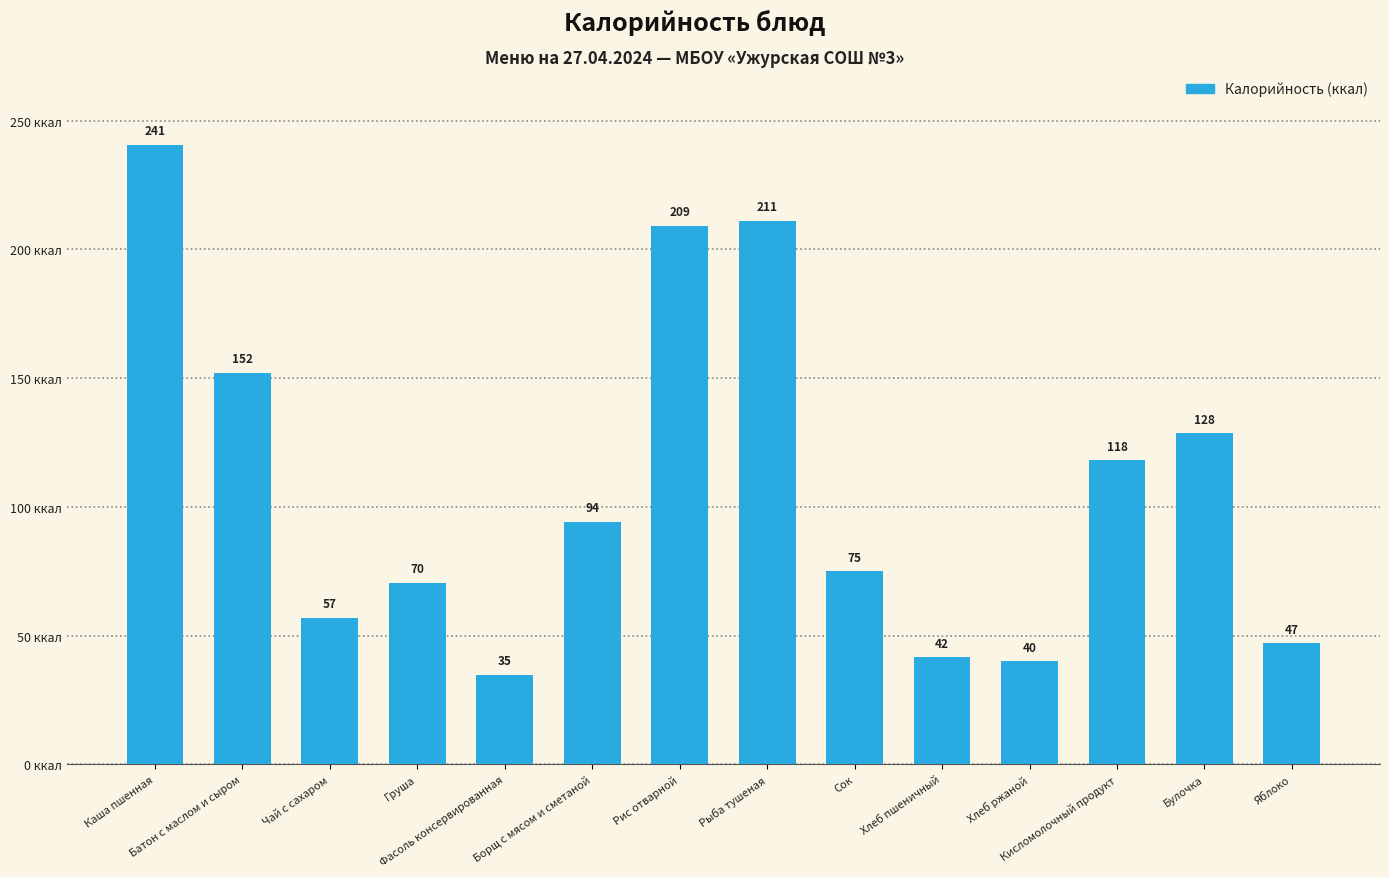

How many values are below 94?

7